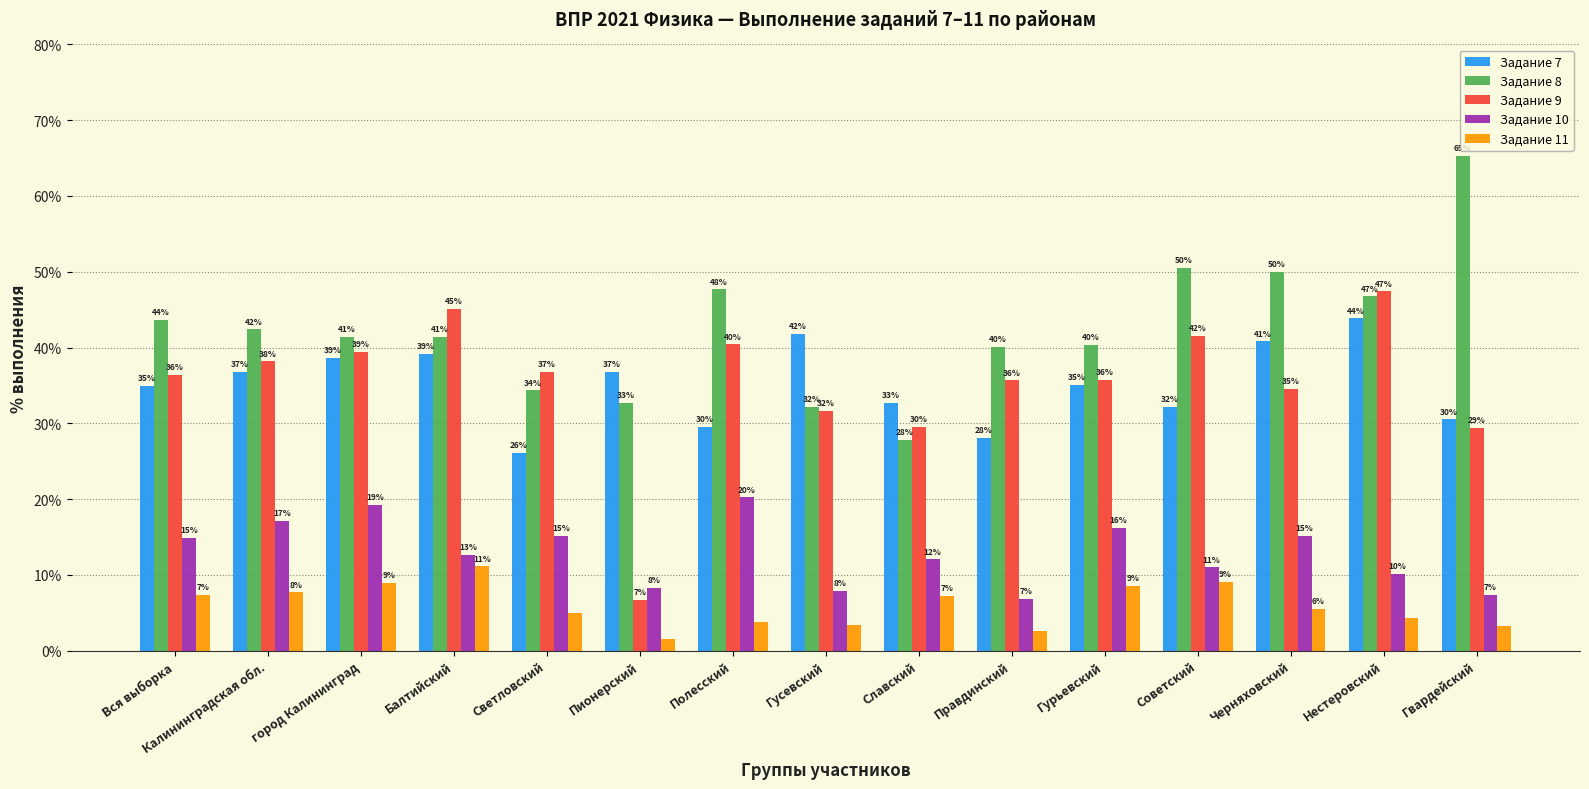

How many distinct data groups are displayed?

5